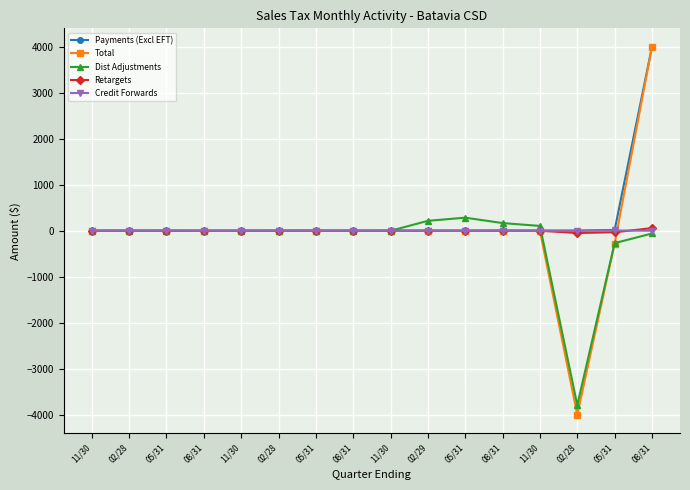

At which label is Total closest to 1?

02/29